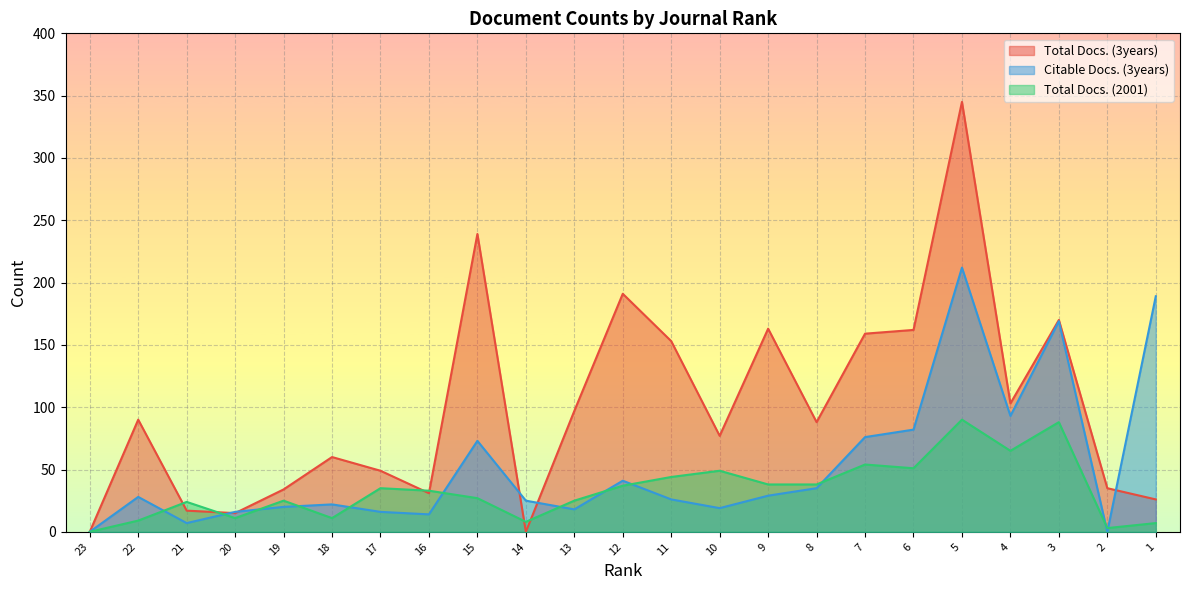

The Total Docs. (2001) series shows 54 at 7. True or false?

True